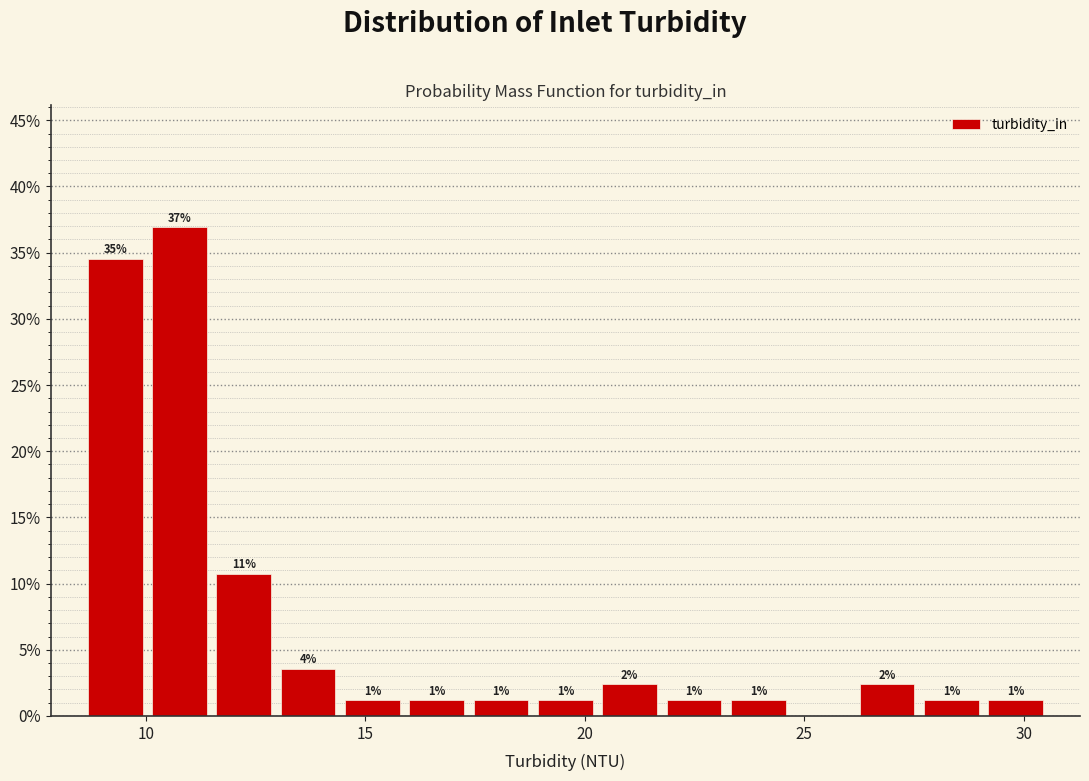

Read against the x-axis, roughly where is the centre of the tallest bar?

11.0